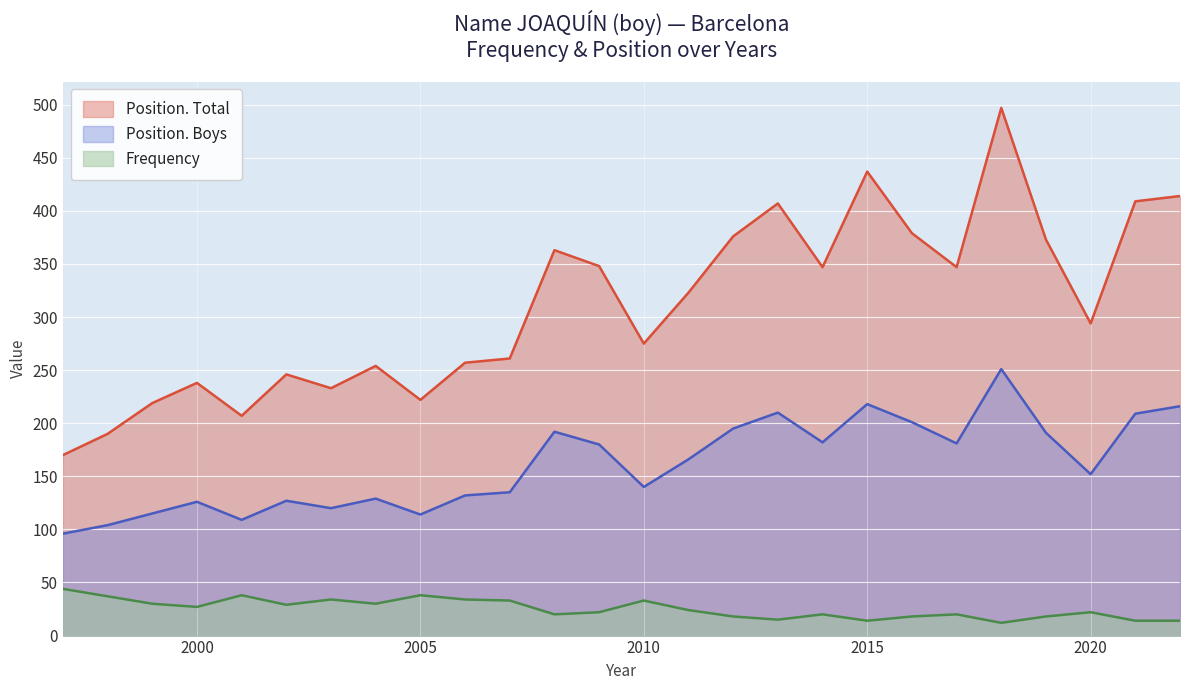

How many categories are shown in the chart?

26